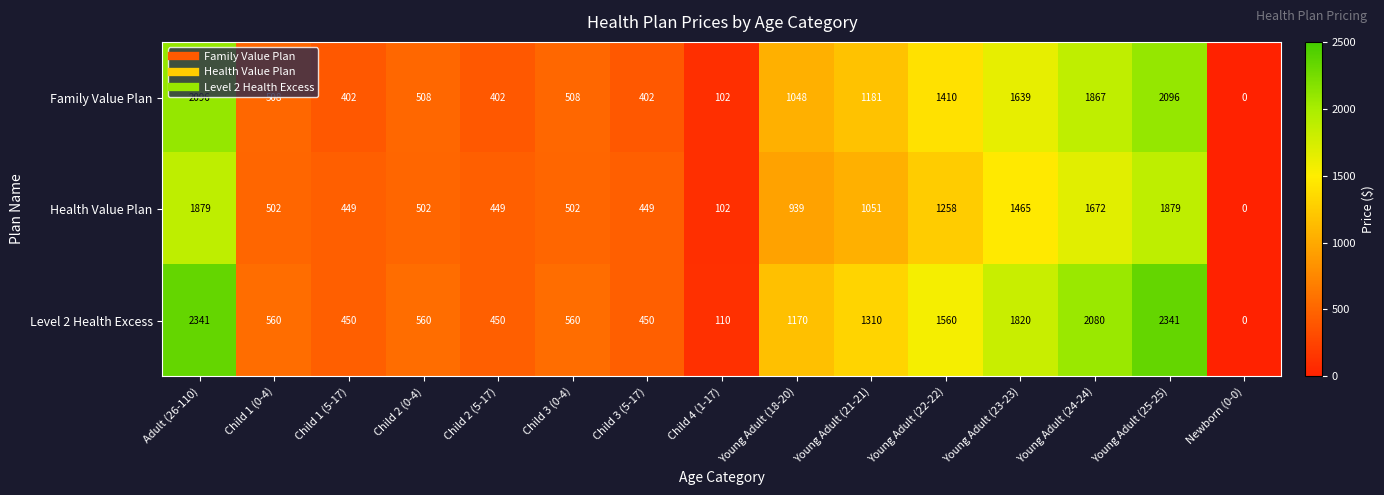

What is the approximate value of Family Value Plan at Child 4 (1-17), to the nearest 100?

100